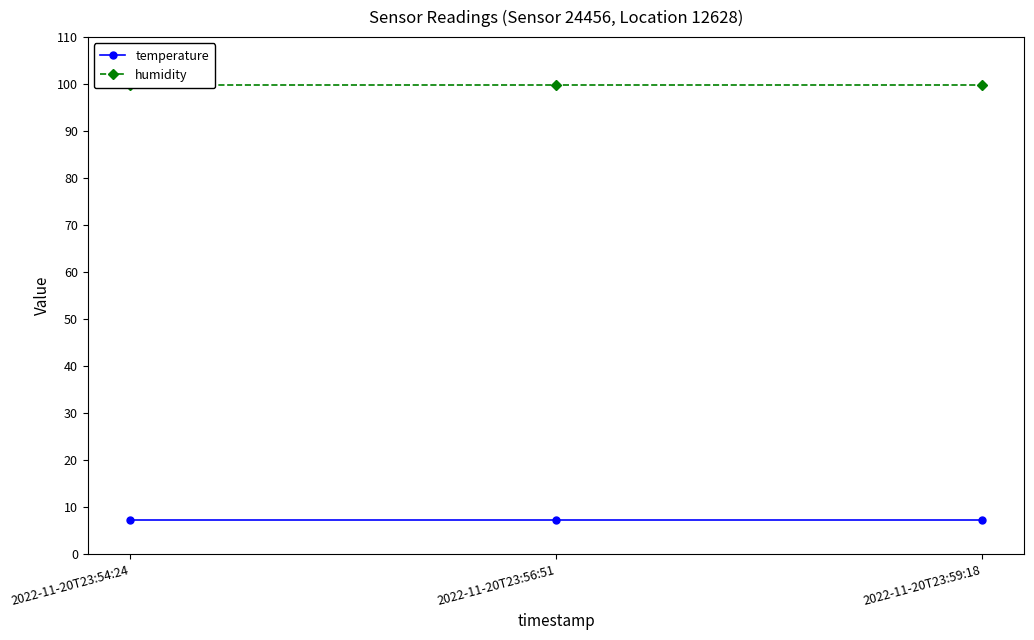

True or false: humidity has a value of 157.8 at 2022-11-20T23:59:18.

False